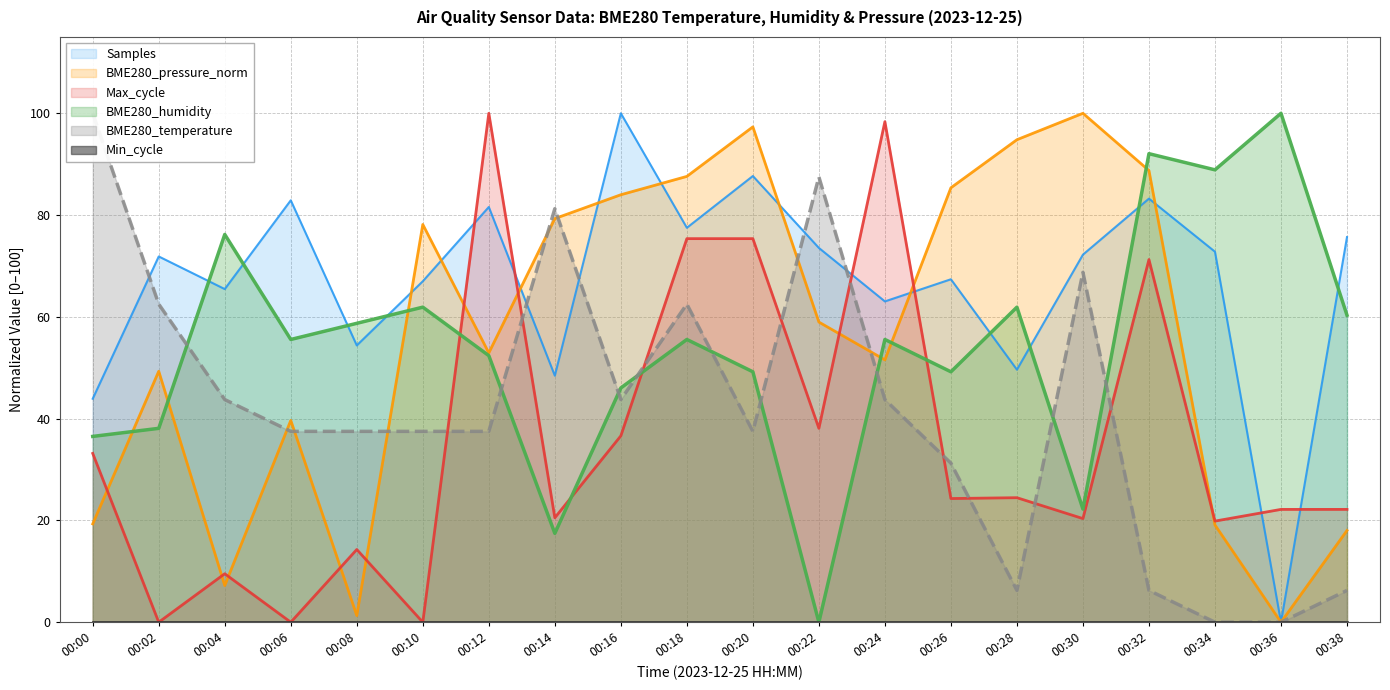

At 00:16, list the series in order from smallest to largest.

Max_cycle, BME280_temperature, BME280_humidity, BME280_pressure_norm, Samples